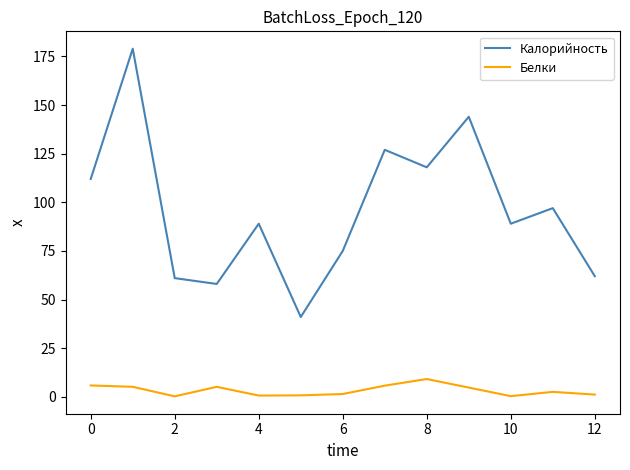

True or false: Белки and Калорийность intersect in this chart.

False